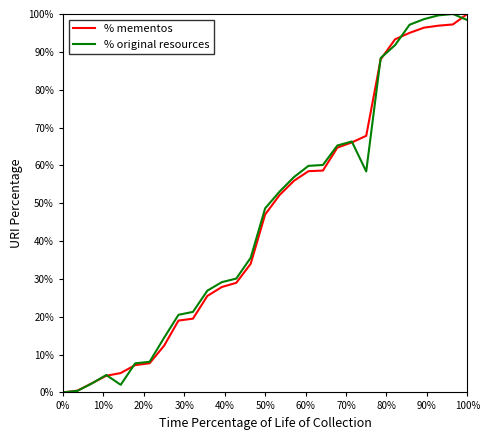

What is the maximum value for % mementos?

100.0